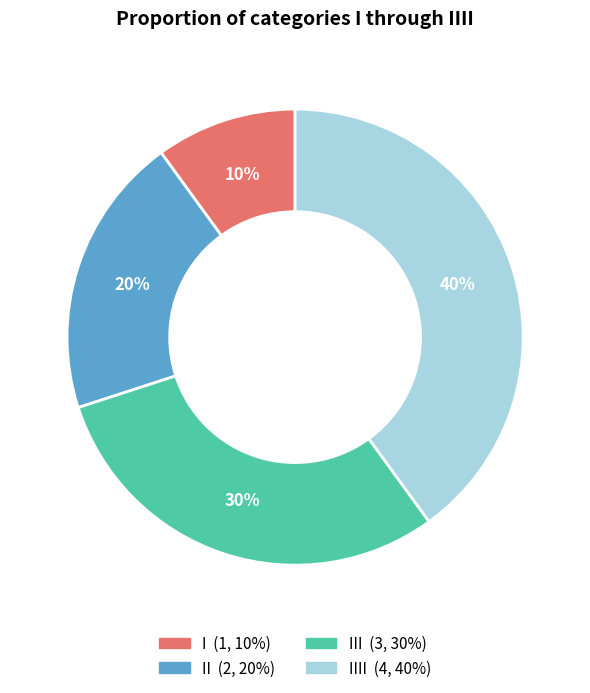

To the nearest percent, what is the average slice percentage?

25%